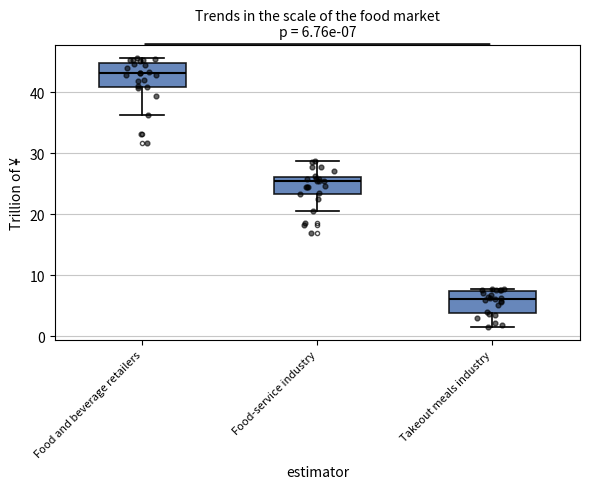

Which box has the lowest median line?

Takeout meals industry